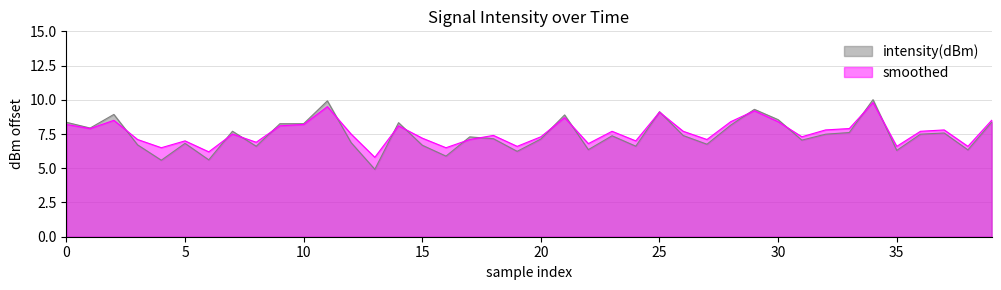

Is it true that intensity(dBm) equals 7.6 at 33?

True